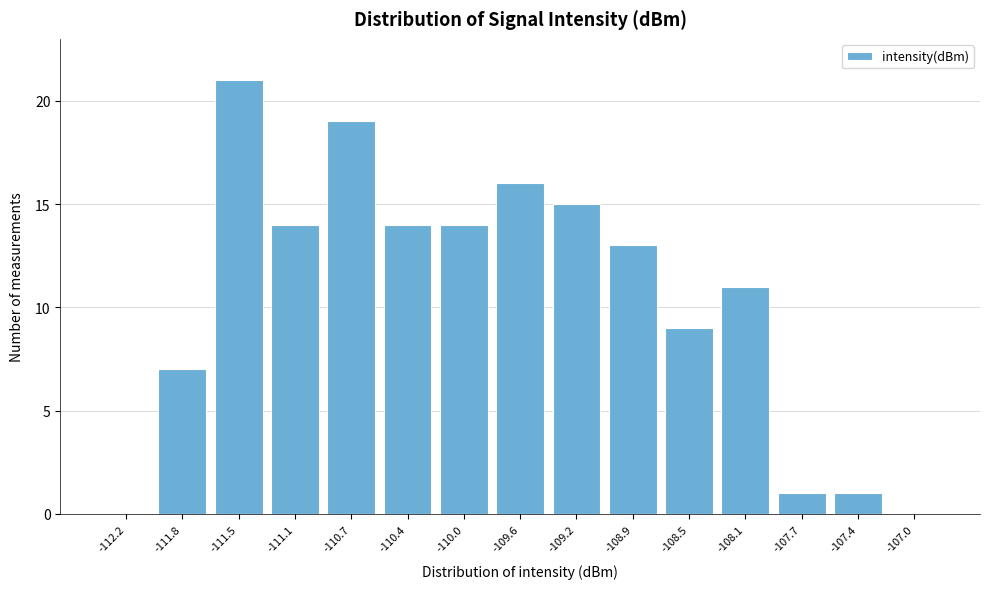

Which range on the x-axis has the tallest bar?

-111.65 to -111.30